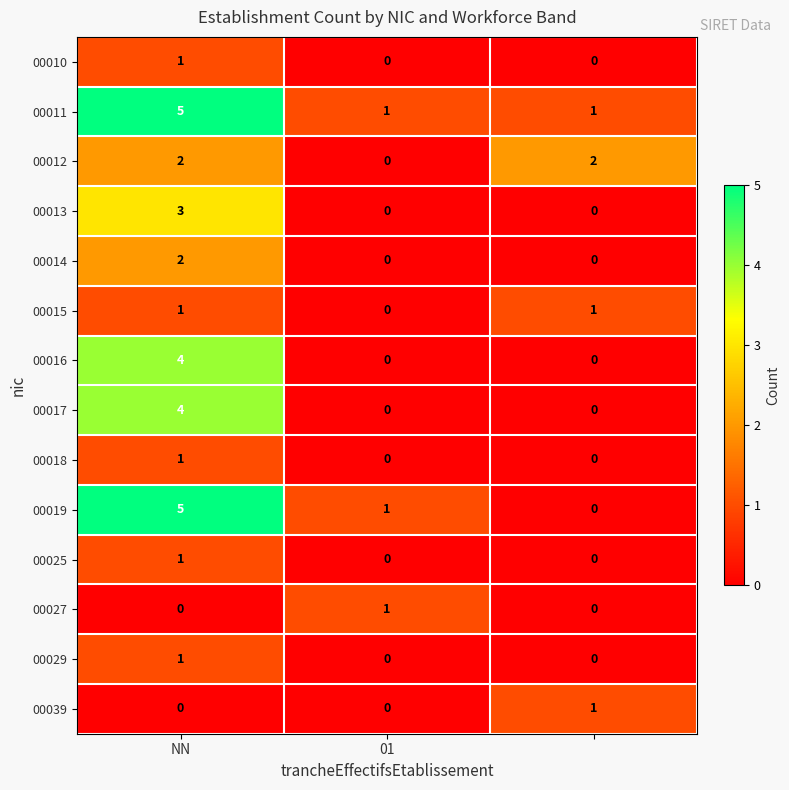

How many data points does each series have?

3